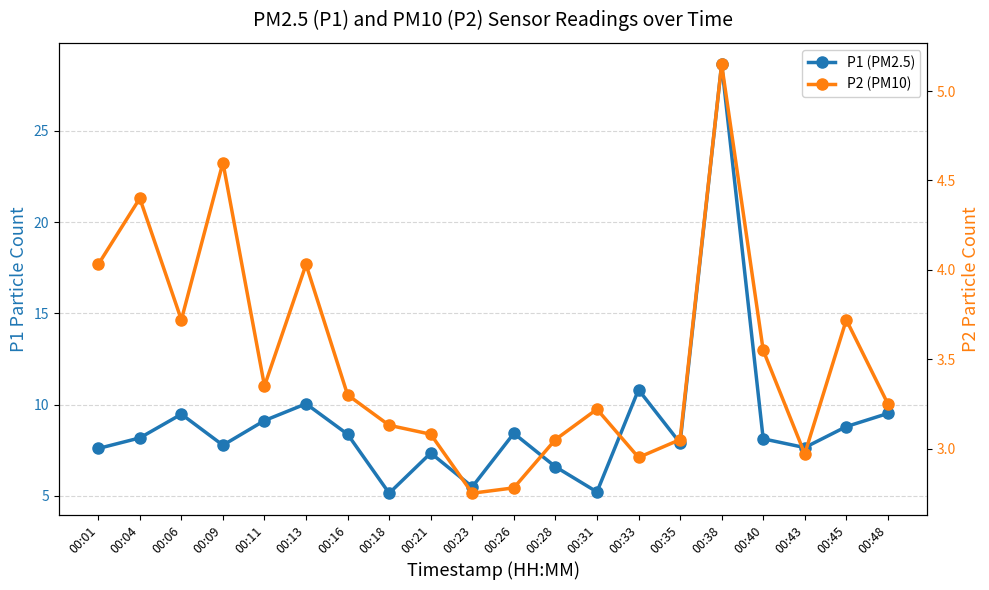

How many values in the P2 (PM10) series exceed 3?

16